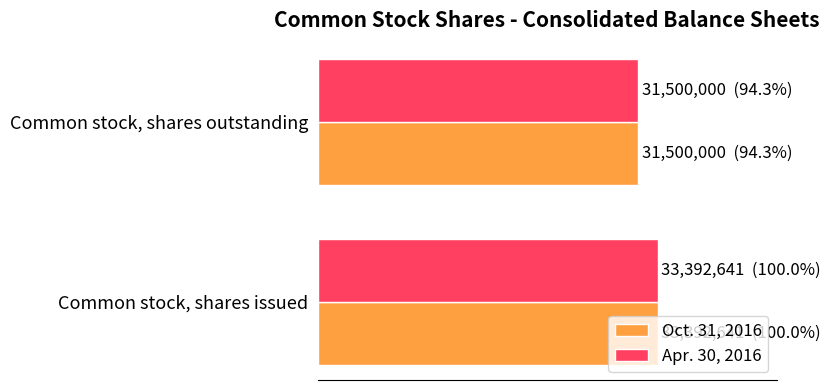

Reading right to left, extract all data points from this chart.

Oct. 31, 2016: 31500000	33392641
Apr. 30, 2016: 31500000	33392641